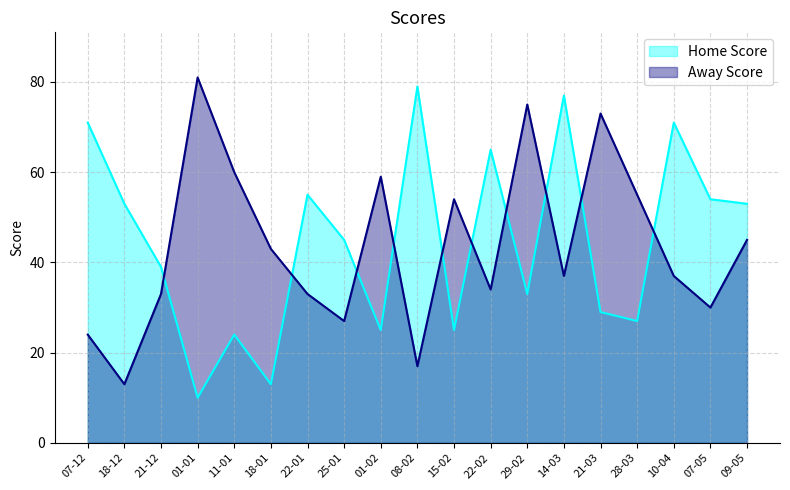

Rank the categories by Home Score value from lowest to highest.

01-01, 18-01, 11-01, 01-02, 15-02, 28-03, 21-03, 29-02, 21-12, 25-01, 18-12, 09-05, 07-05, 22-01, 22-02, 07-12, 10-04, 14-03, 08-02